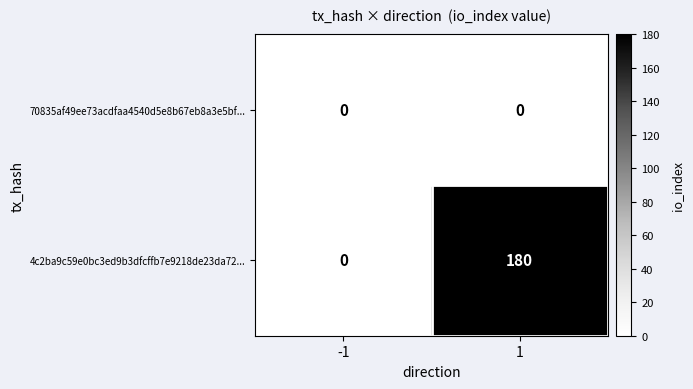

What is the sum of the 4c2ba9c59e0bc3ed9b3dfcffb7e9218de23da72... values at -1 and 1?

180